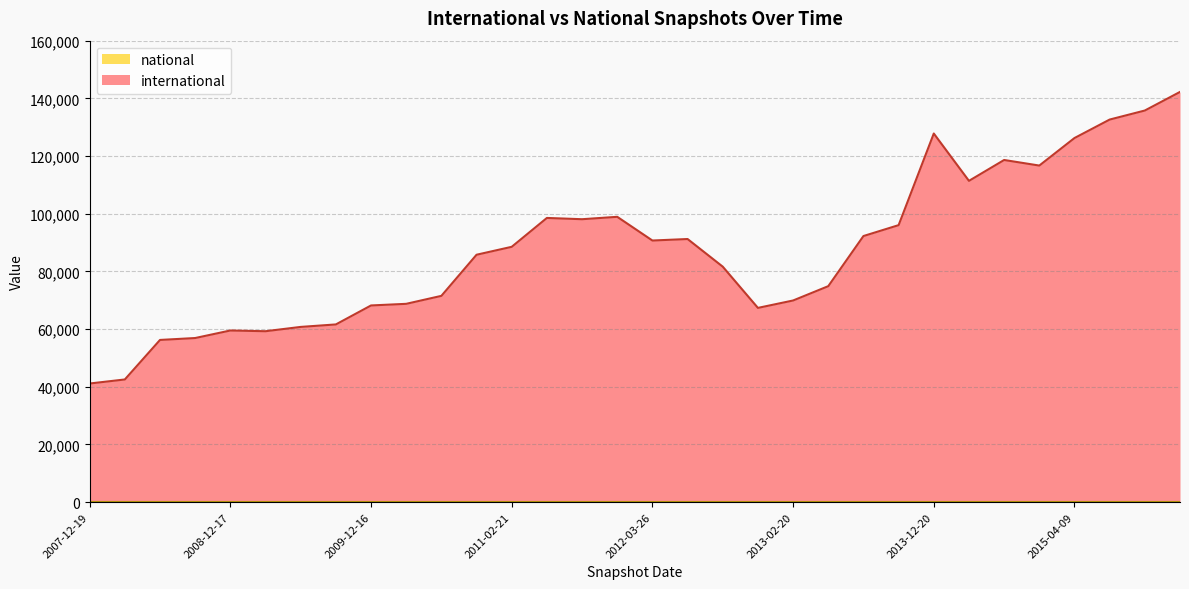

True or false: international and national cross at least once.

False